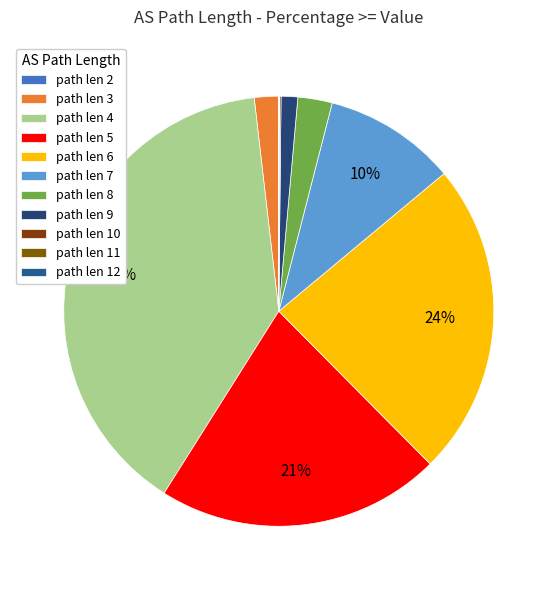

Which slice is the smallest?

12